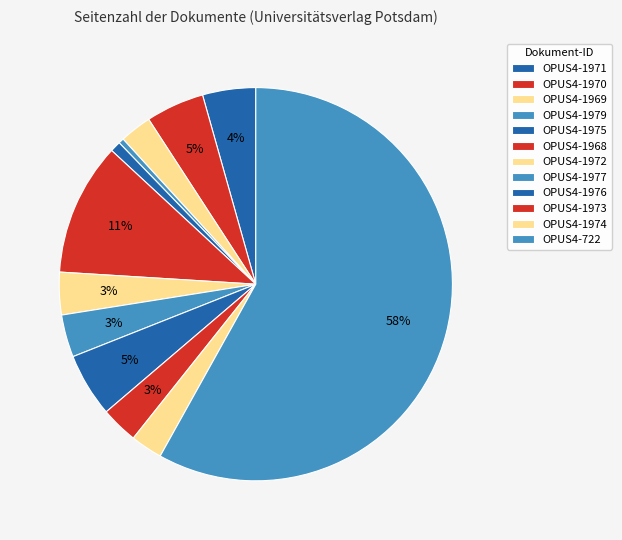

Which category has the biggest portion of the pie?

OPUS4-722